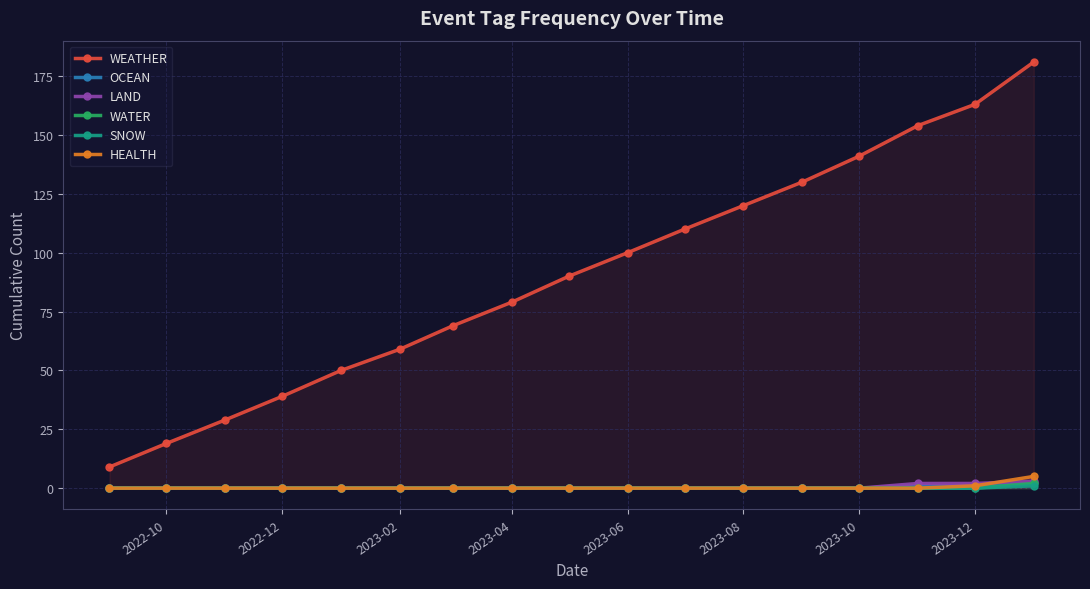

True or false: HEALTH and WEATHER intersect in this chart.

False